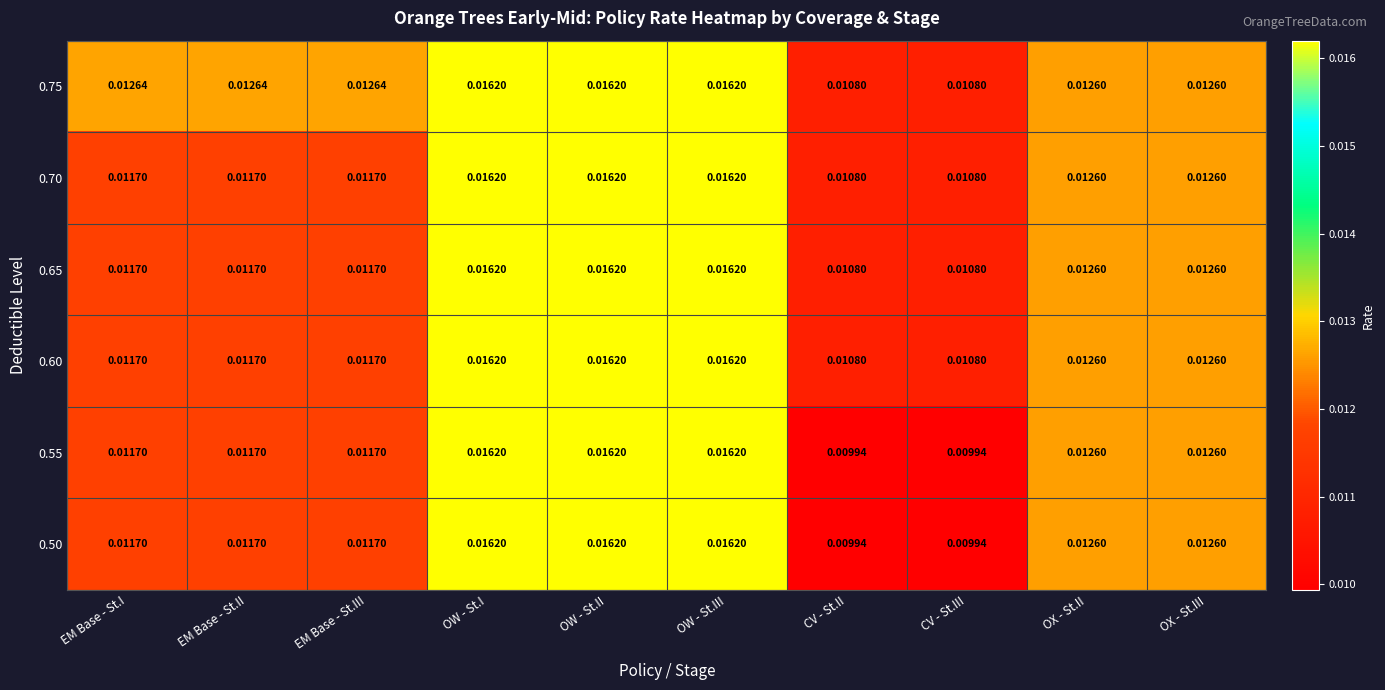

Is the value of 0.70 at OW - St.I greater than the value of 0.65 at CV - St.II?

Yes